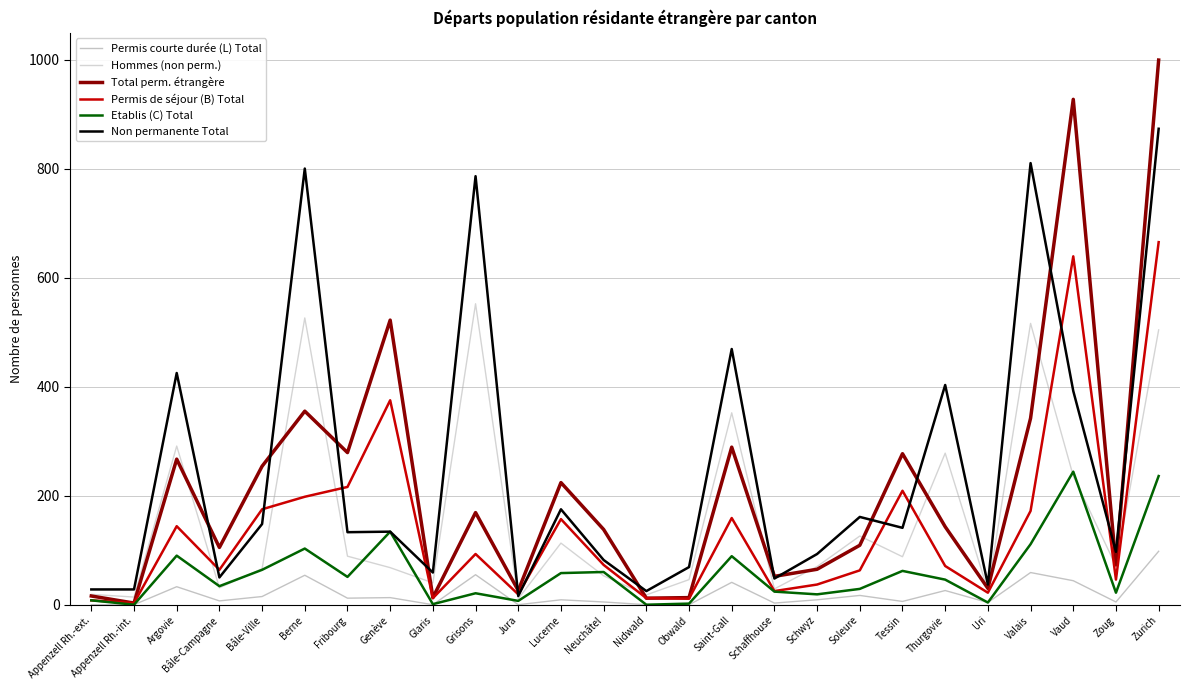

Is the value of Total perm. étrangère at Glaris greater than the value of Hommes (non perm.) at Neuchâtel?

No